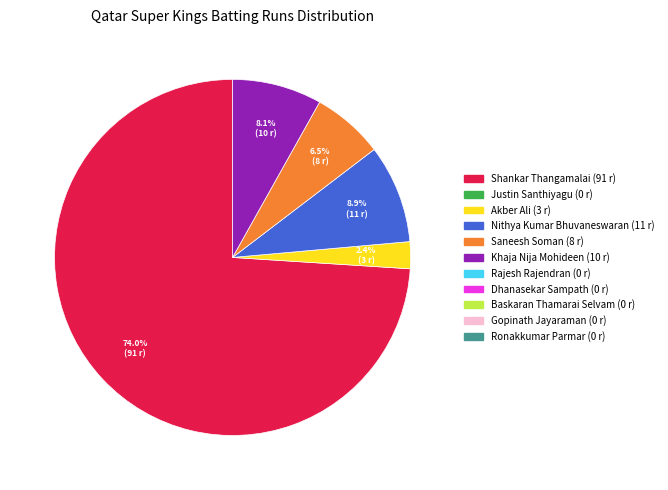

Is there a majority slice in this chart?

Yes